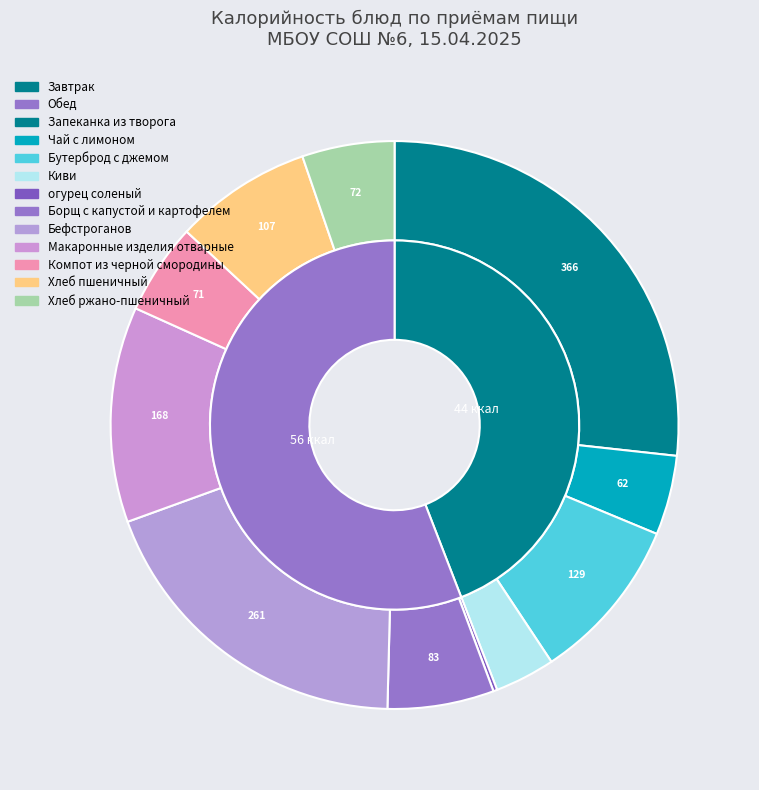

To the nearest percent, what portion does Борщ с капустой и картофелем represent?

6%